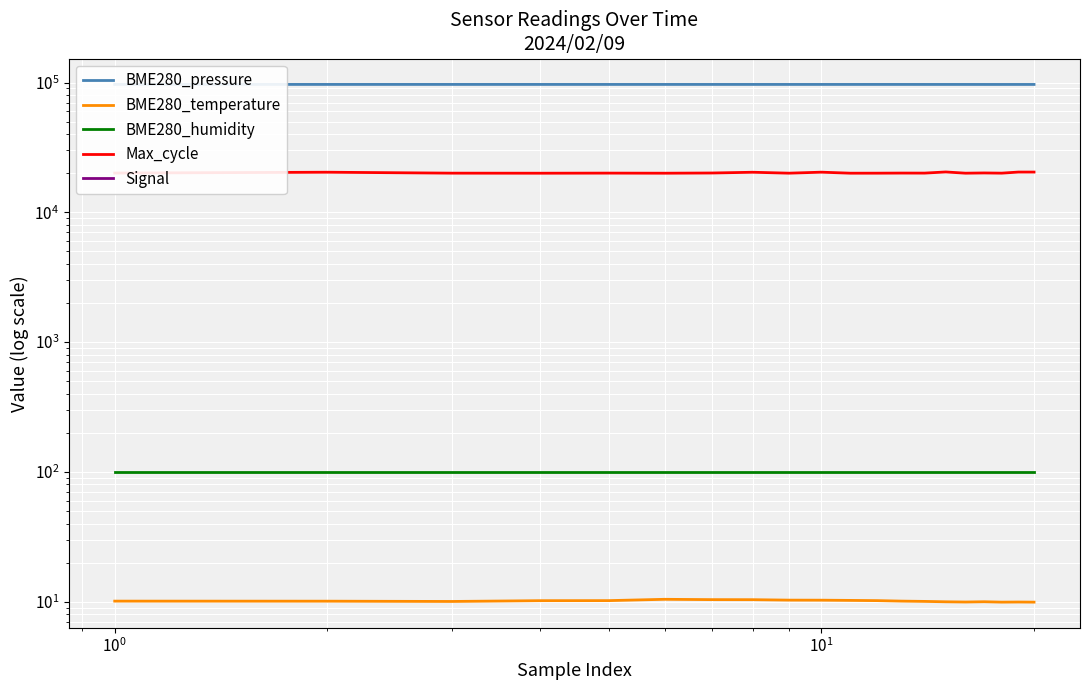

What is the maximum value for BME280_humidity?

100.0